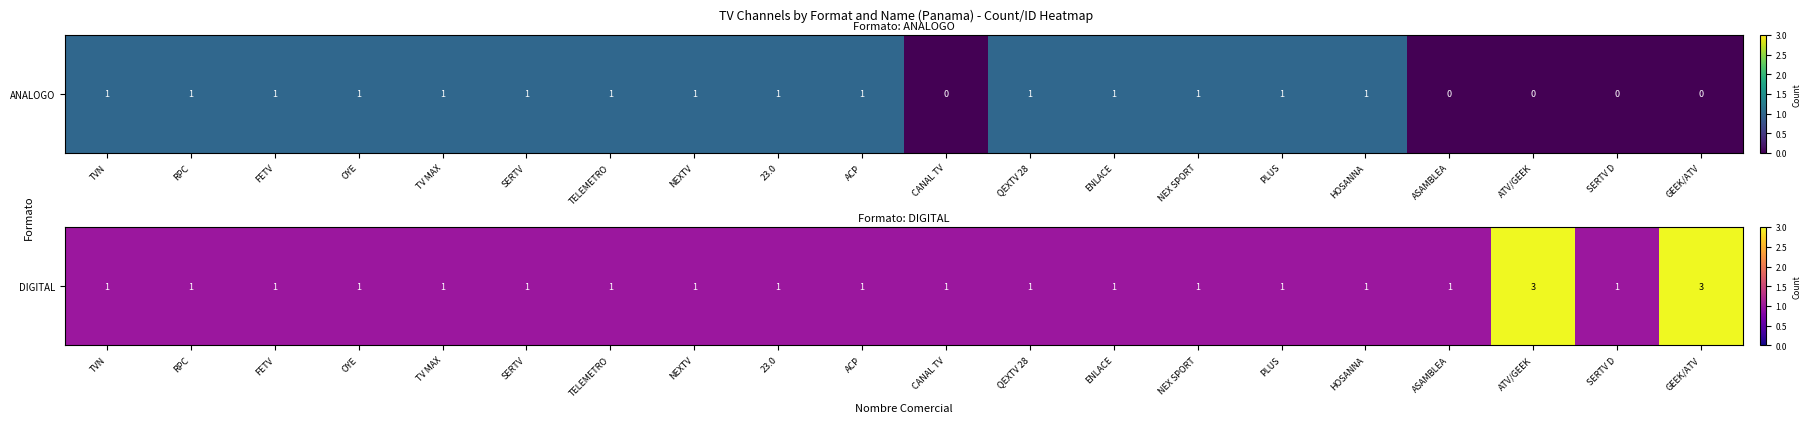

True or false: the data shows 1 at TVN.

True